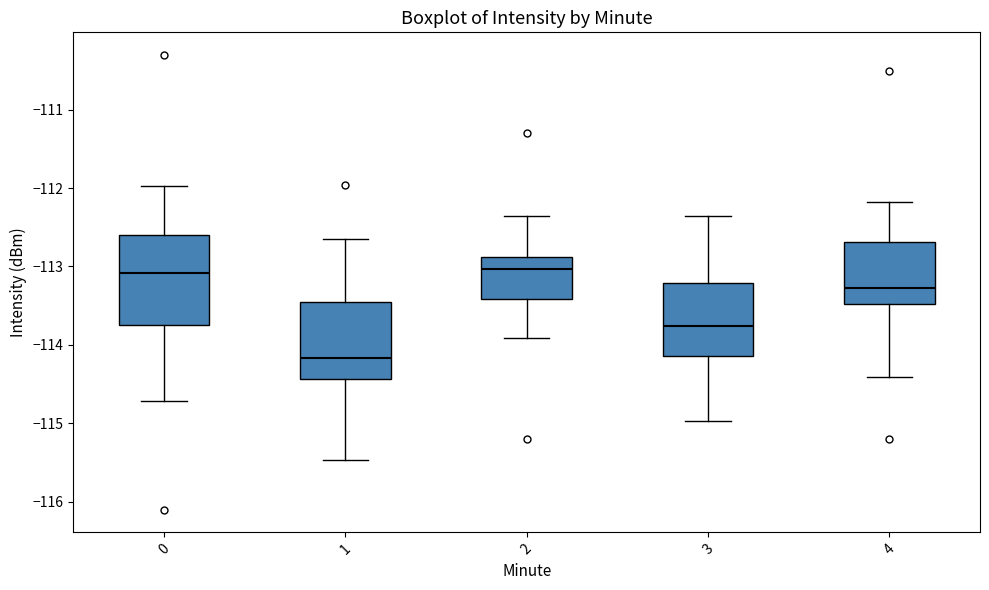

Reading left to right, transcribe this box plot: for each box, give where its median line is, the range the box spans, and where its two whiskers end, as read against the y-axis. The values are not printed on the chart, so give them approximately, as read against the axis.

0: median -113.1, box -113.7 to -112.6, whiskers -114.7 to -112.0
1: median -114.2, box -114.4 to -113.5, whiskers -115.5 to -112.7
2: median -113.0, box -113.4 to -112.9, whiskers -113.9 to -112.4
3: median -113.8, box -114.1 to -113.2, whiskers -115.0 to -112.4
4: median -113.3, box -113.5 to -112.7, whiskers -114.4 to -112.2